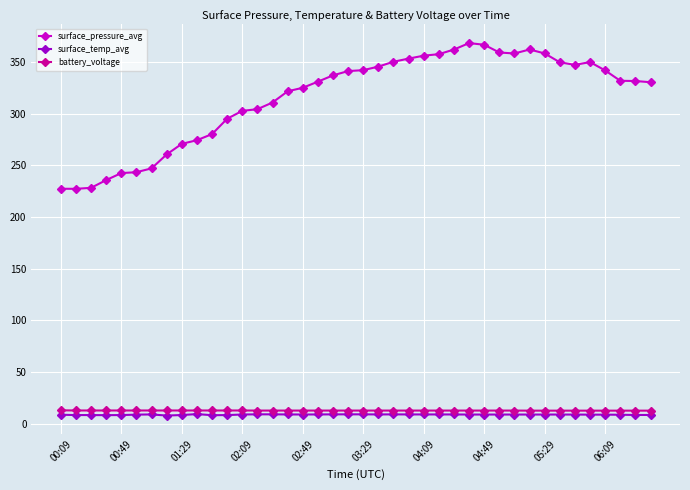

What is the maximum value for battery_voltage?

12.9